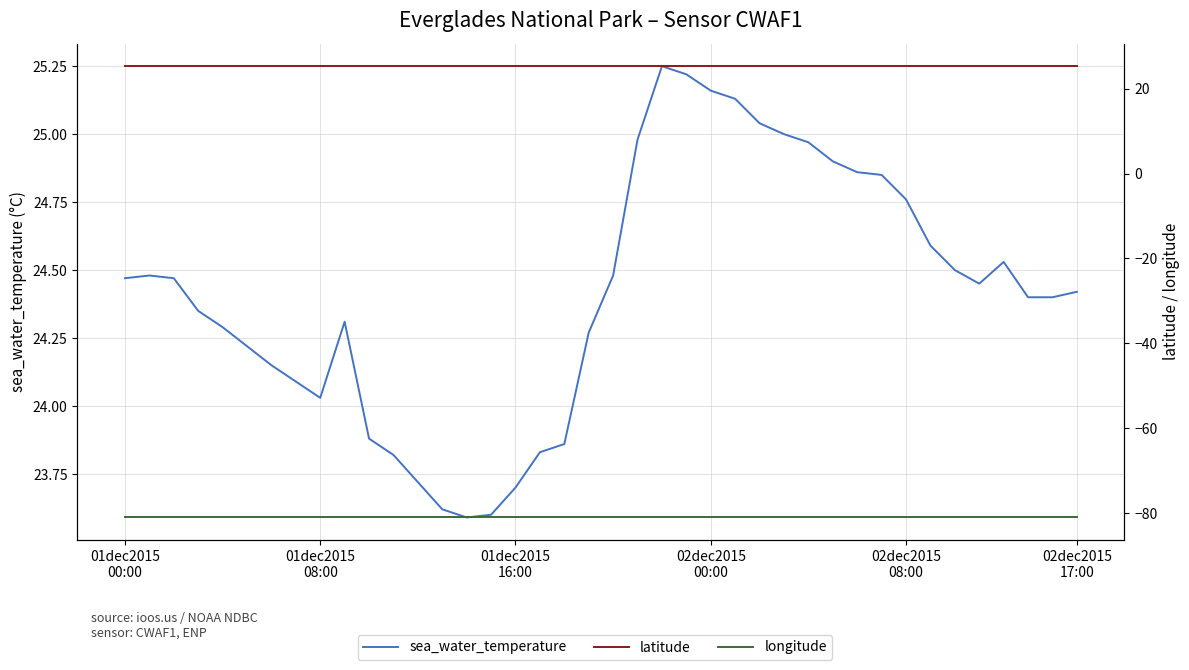

What is the lowest value of the sea_water_temperature series?

23.6